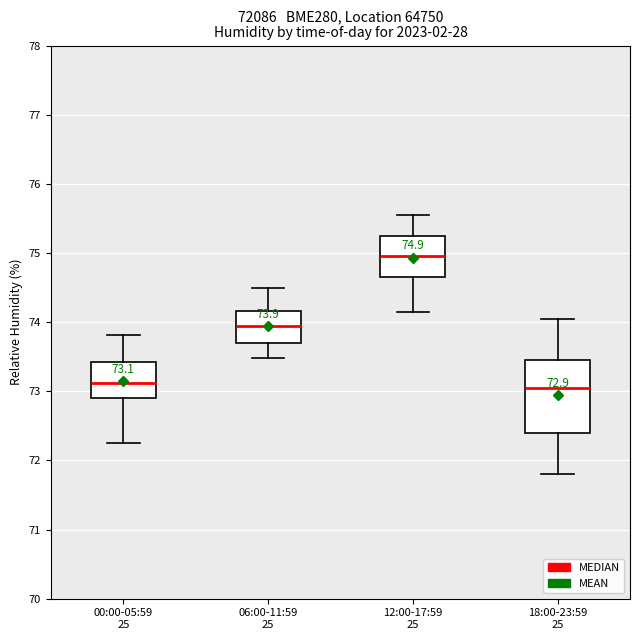

Which box is the tallest, from its lower edge to its upper edge?

18:00-23:59 25